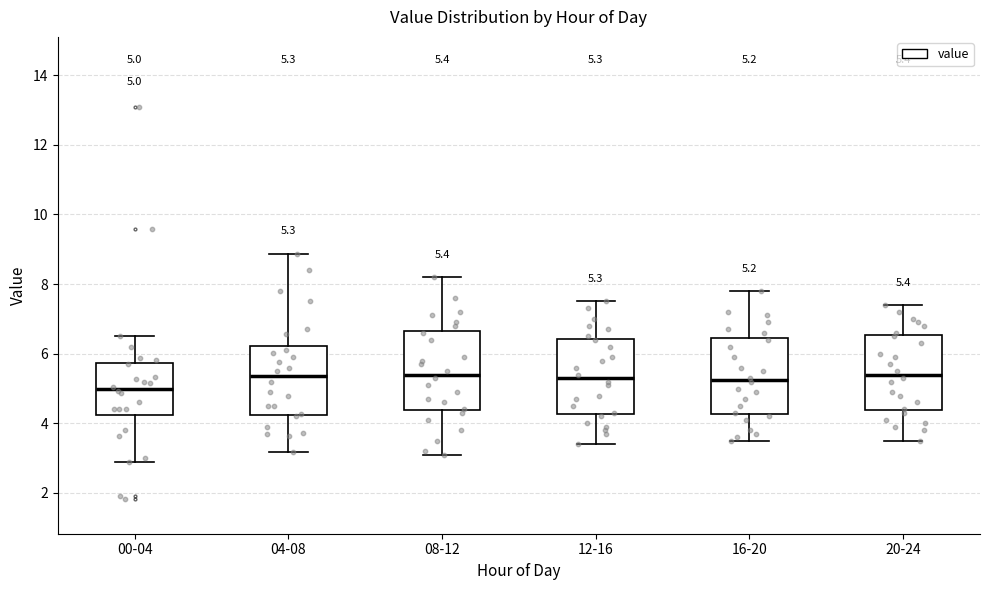

Which box has the lowest median line?

00-04